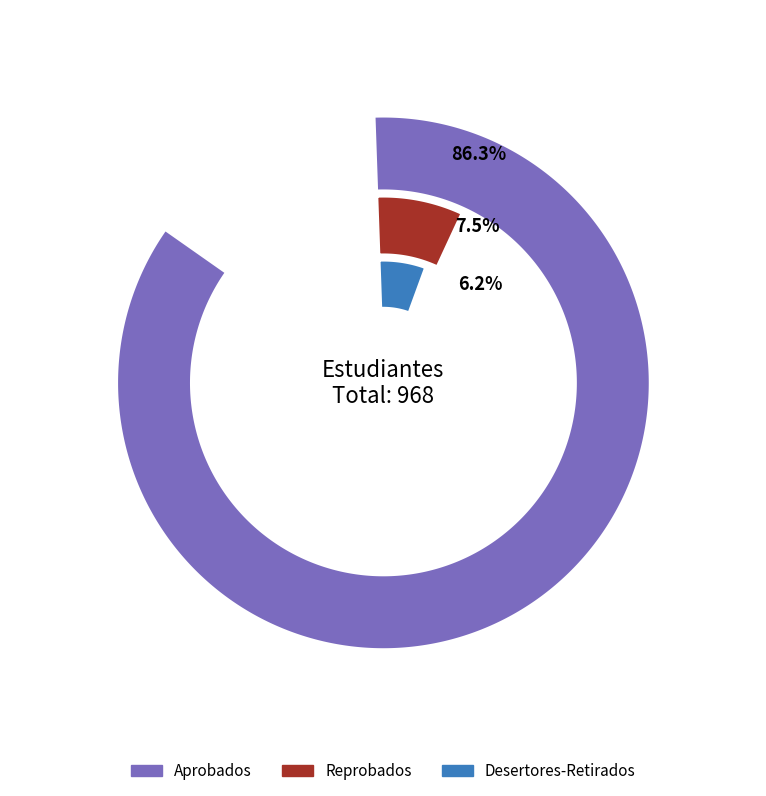

To the nearest percent, what is the combined percentage of Desertores-Retirados and Aprobados?

92%